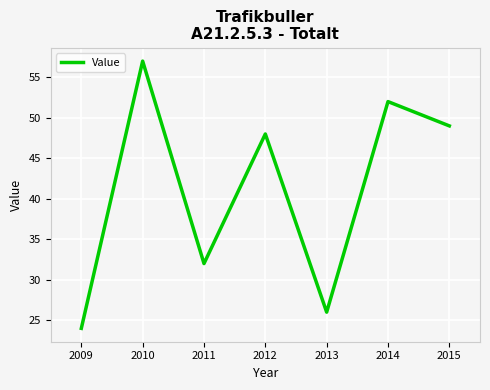

How many series are shown in this chart?

1